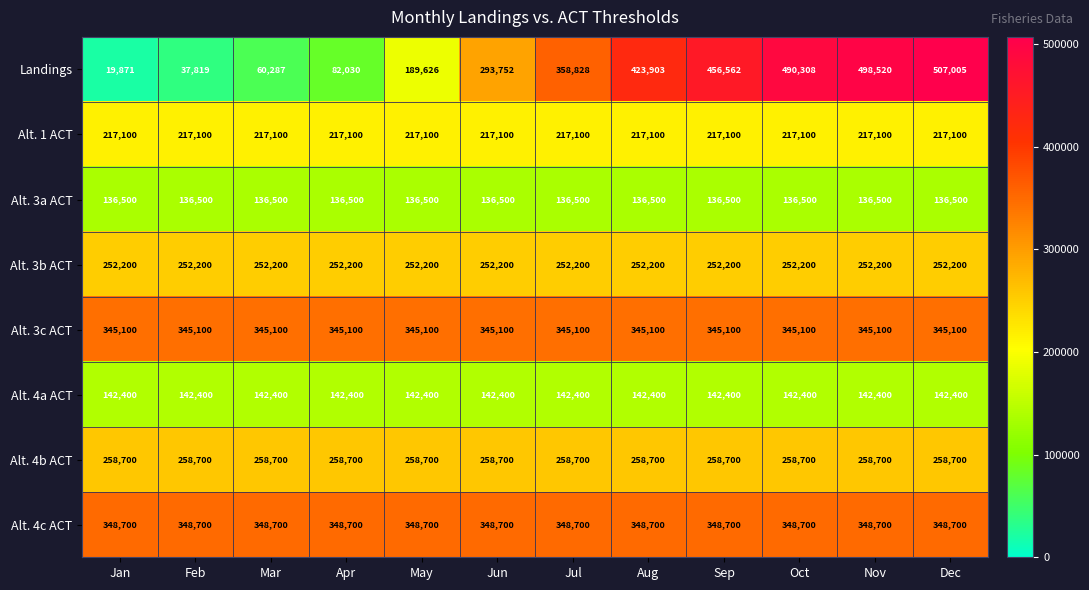

Which label corresponds to the largest value in the chart?

Dec